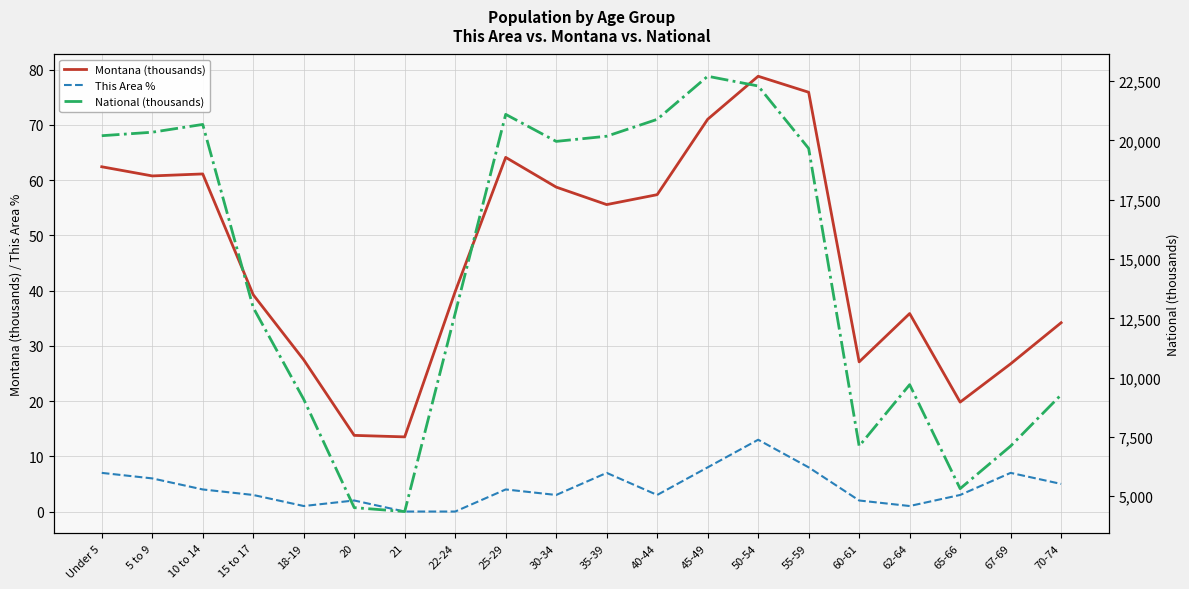

How many interior local valleys does the National (thousands) series have?

4